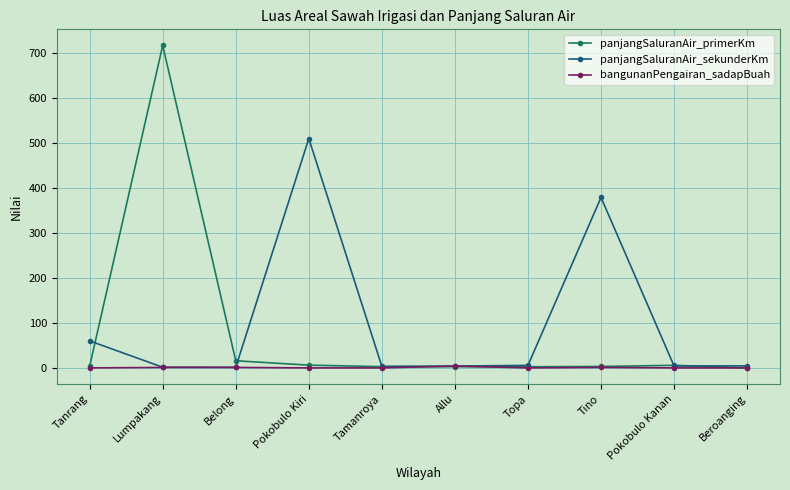

Rank the series by their maximum value, from lowest to highest.

bangunanPengairan_sadapBuah, panjangSaluranAir_sekunderKm, panjangSaluranAir_primerKm